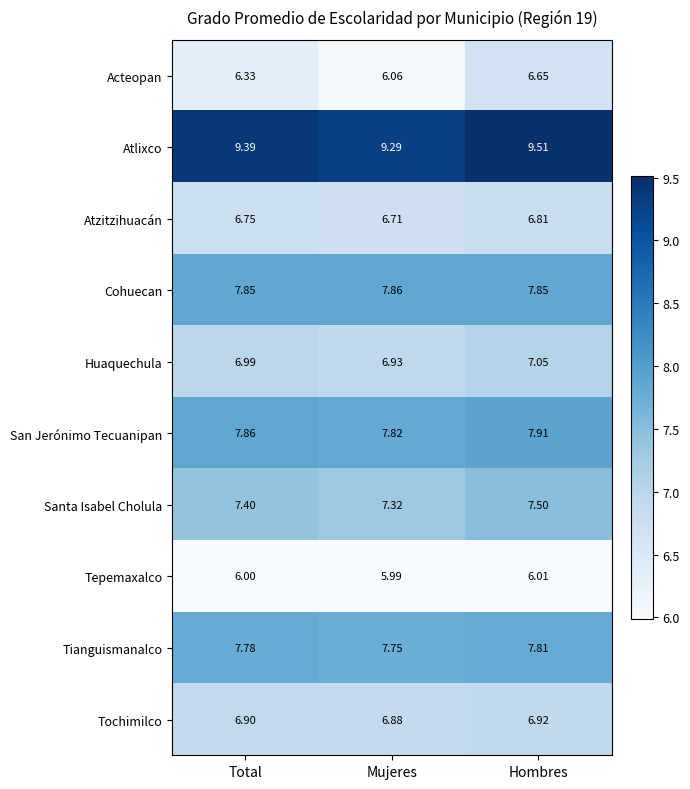

At which label does Tepemaxalco reach its minimum?

Mujeres